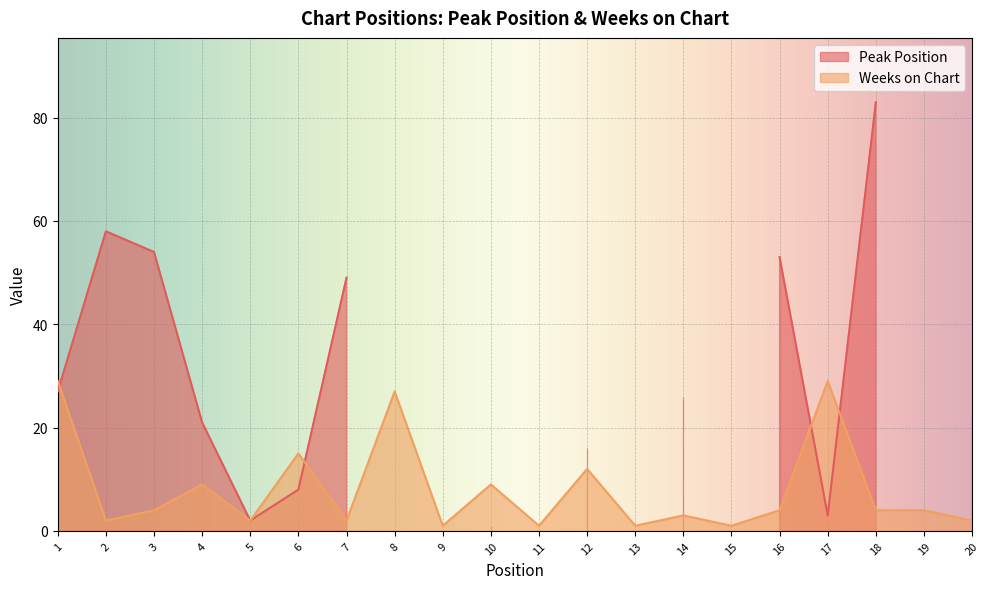

The Weeks on Chart series shows 2 at 2. True or false?

True